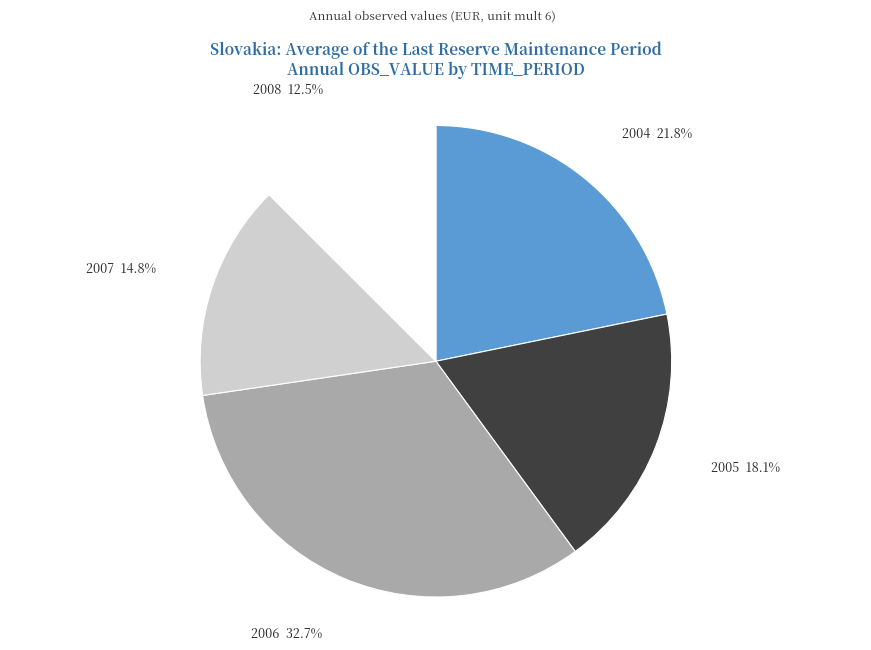

Count the number of slices in the pie.

5